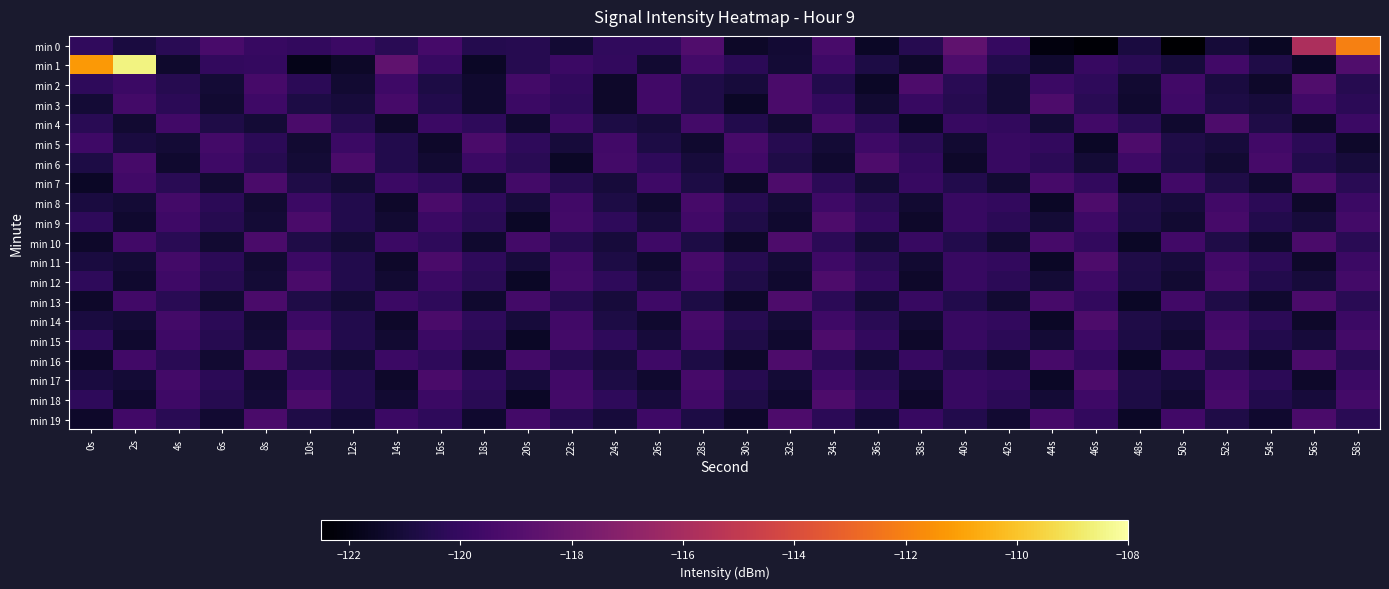

What is the minimum value shown in the chart?

-122.5